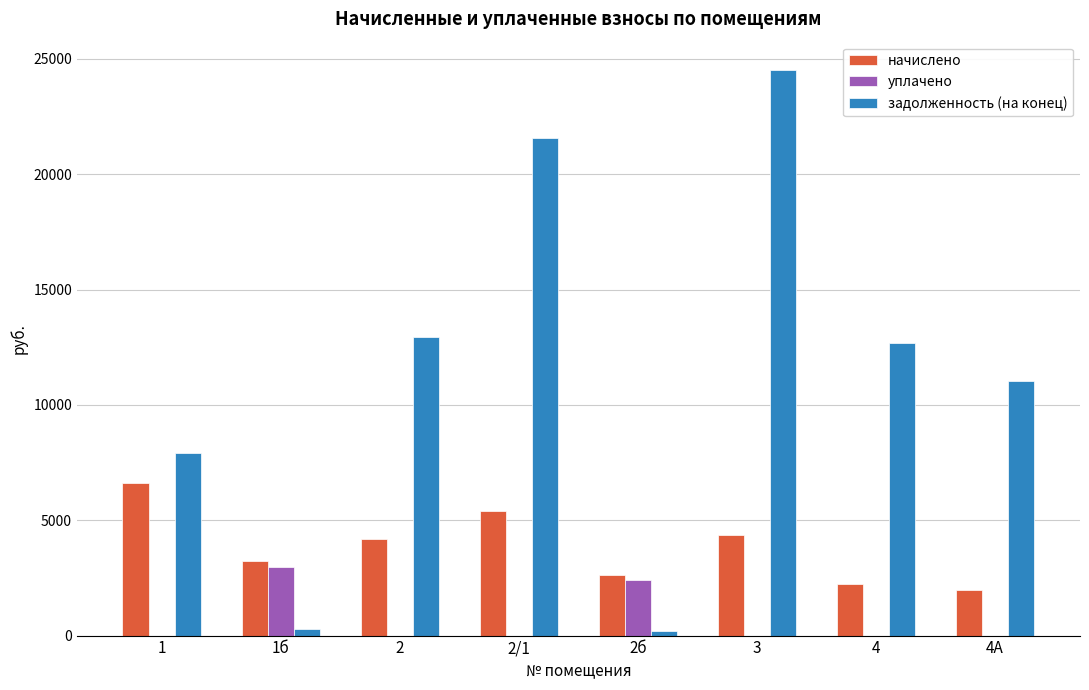

Between 1 and 2б, which series saw the biggest shift?

задолженность (на конец)